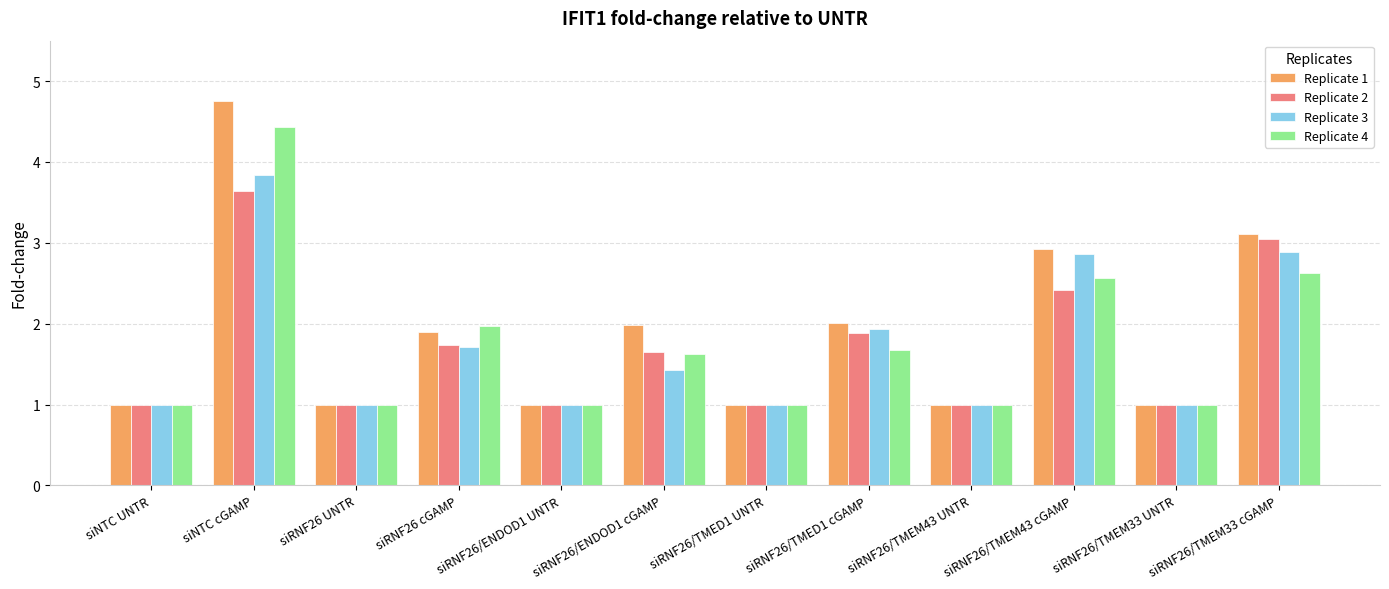

What is the label of the 8th bar from the right?

siRNF26/ENDOD1 UNTR